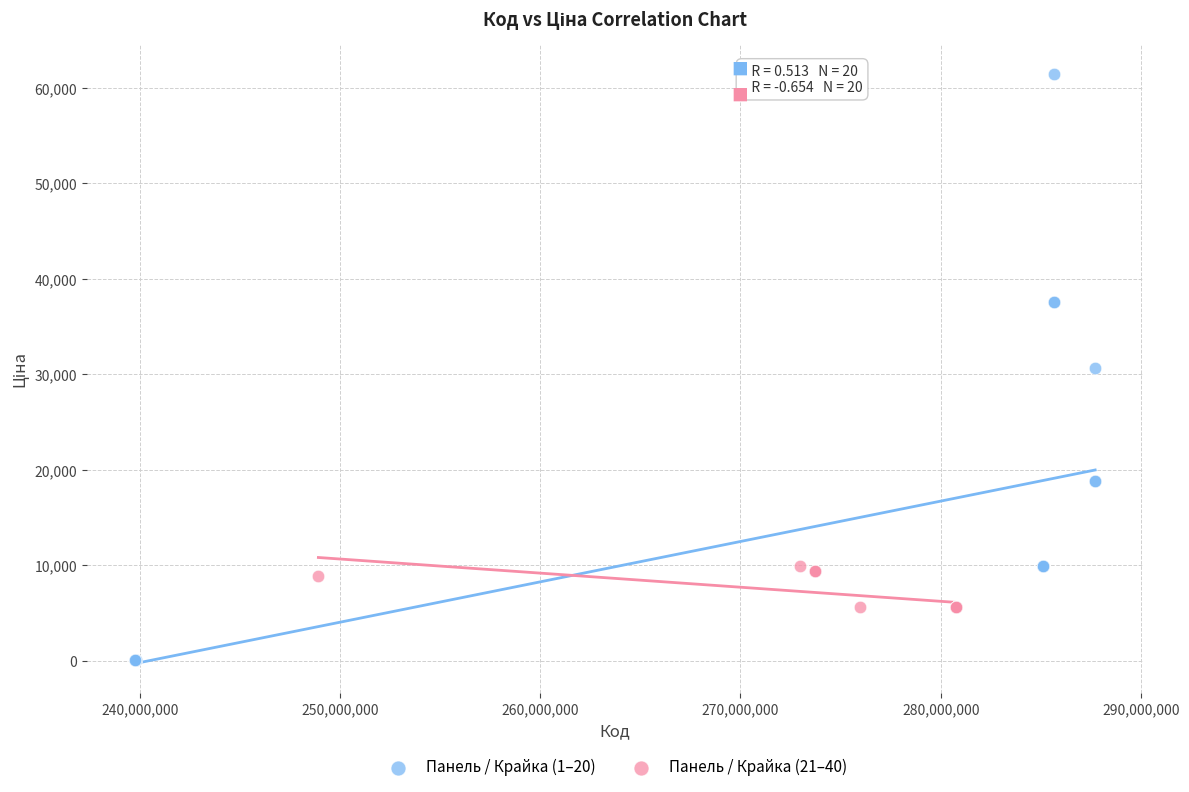

Which series reaches the minimum Y coordinate?

Панель / Крайка (1–20)